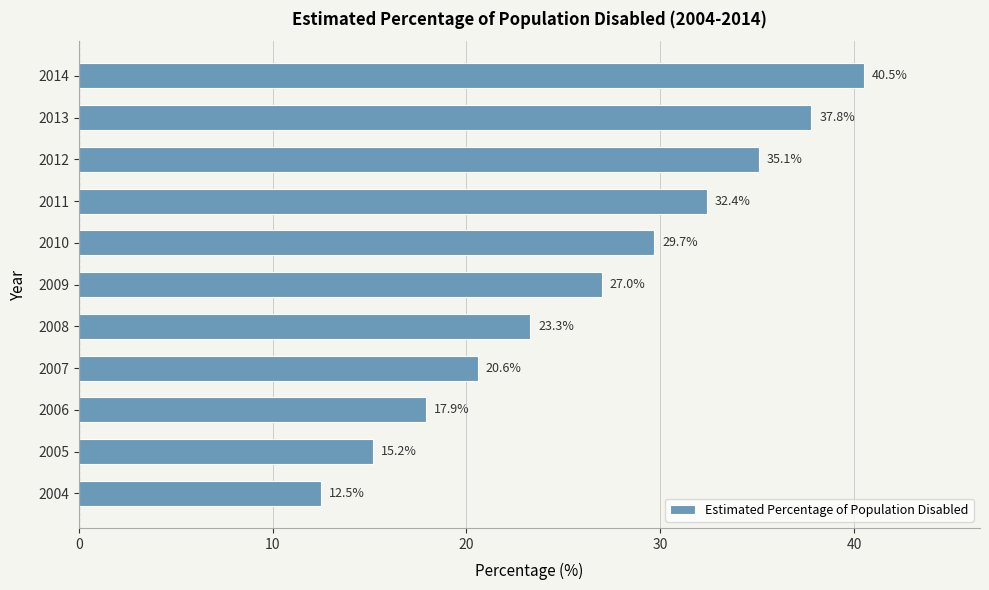

Which has a higher value, 2006 or 2008?

2008